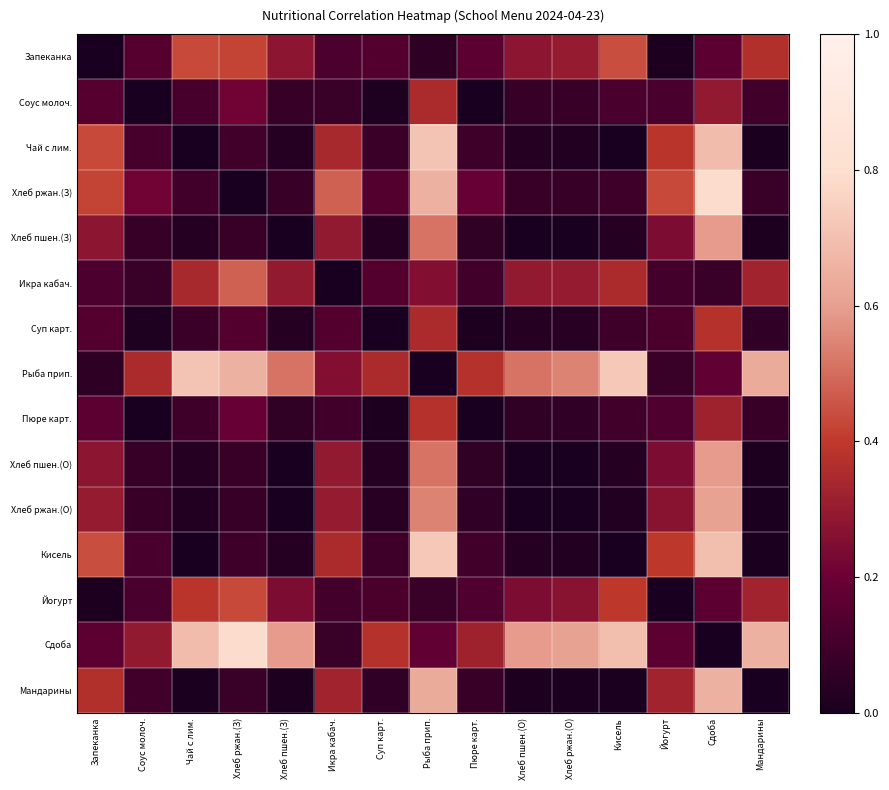

Reading left to right, list all the values displayed in this chart.

Запеканка: Запеканка=0.0	Соус молоч.=0.2	Чай с лим.=0.4	Хлеб ржан.(З)=0.4	Хлеб пшен.(З)=0.3	Икра кабач.=0.1	Суп карт.=0.1	Рыба прип.=0.0	Пюре карт.=0.2	Хлеб пшен.(О)=0.3	Хлеб ржан.(О)=0.3	Кисель=0.4	Йогурт=0.0	Сдоба=0.2	Мандарины=0.4
Соус молоч.: Запеканка=0.2	Соус молоч.=0.0	Чай с лим.=0.1	Хлеб ржан.(З)=0.2	Хлеб пшен.(З)=0.1	Икра кабач.=0.1	Суп карт.=0.0	Рыба прип.=0.4	Пюре карт.=0.0	Хлеб пшен.(О)=0.1	Хлеб ржан.(О)=0.1	Кисель=0.1	Йогурт=0.1	Сдоба=0.3	Мандарины=0.1
Чай с лим.: Запеканка=0.4	Соус молоч.=0.1	Чай с лим.=0.0	Хлеб ржан.(З)=0.1	Хлеб пшен.(З)=0.0	Икра кабач.=0.3	Суп карт.=0.1	Рыба прип.=0.7	Пюре карт.=0.1	Хлеб пшен.(О)=0.0	Хлеб ржан.(О)=0.0	Кисель=0.0	Йогурт=0.4	Сдоба=0.7	Мандарины=0.0
Хлеб ржан.(З): Запеканка=0.4	Соус молоч.=0.2	Чай с лим.=0.1	Хлеб ржан.(З)=0.0	Хлеб пшен.(З)=0.1	Икра кабач.=0.5	Суп карт.=0.1	Рыба прип.=0.7	Пюре карт.=0.2	Хлеб пшен.(О)=0.1	Хлеб ржан.(О)=0.1	Кисель=0.1	Йогурт=0.4	Сдоба=0.8	Мандарины=0.1
Хлеб пшен.(З): Запеканка=0.3	Соус молоч.=0.1	Чай с лим.=0.0	Хлеб ржан.(З)=0.1	Хлеб пшен.(З)=0.0	Икра кабач.=0.3	Суп карт.=0.0	Рыба прип.=0.5	Пюре карт.=0.1	Хлеб пшен.(О)=0.0	Хлеб ржан.(О)=0.0	Кисель=0.0	Йогурт=0.2	Сдоба=0.6	Мандарины=0.0
Икра кабач.: Запеканка=0.1	Соус молоч.=0.1	Чай с лим.=0.3	Хлеб ржан.(З)=0.5	Хлеб пшен.(З)=0.3	Икра кабач.=0.0	Суп карт.=0.1	Рыба прип.=0.3	Пюре карт.=0.1	Хлеб пшен.(О)=0.3	Хлеб ржан.(О)=0.3	Кисель=0.4	Йогурт=0.1	Сдоба=0.1	Мандарины=0.3
Суп карт.: Запеканка=0.1	Соус молоч.=0.0	Чай с лим.=0.1	Хлеб ржан.(З)=0.1	Хлеб пшен.(З)=0.0	Икра кабач.=0.1	Суп карт.=0.0	Рыба прип.=0.4	Пюре карт.=0.0	Хлеб пшен.(О)=0.0	Хлеб ржан.(О)=0.0	Кисель=0.1	Йогурт=0.1	Сдоба=0.4	Мандарины=0.1
Рыба прип.: Запеканка=0.0	Соус молоч.=0.4	Чай с лим.=0.7	Хлеб ржан.(З)=0.7	Хлеб пшен.(З)=0.5	Икра кабач.=0.3	Суп карт.=0.4	Рыба прип.=0.0	Пюре карт.=0.4	Хлеб пшен.(О)=0.5	Хлеб ржан.(О)=0.5	Кисель=0.7	Йогурт=0.1	Сдоба=0.2	Мандарины=0.6
Пюре карт.: Запеканка=0.2	Соус молоч.=0.0	Чай с лим.=0.1	Хлеб ржан.(З)=0.2	Хлеб пшен.(З)=0.1	Икра кабач.=0.1	Суп карт.=0.0	Рыба прип.=0.4	Пюре карт.=0.0	Хлеб пшен.(О)=0.1	Хлеб ржан.(О)=0.1	Кисель=0.1	Йогурт=0.1	Сдоба=0.3	Мандарины=0.1
Хлеб пшен.(О): Запеканка=0.3	Соус молоч.=0.1	Чай с лим.=0.0	Хлеб ржан.(З)=0.1	Хлеб пшен.(З)=0.0	Икра кабач.=0.3	Суп карт.=0.0	Рыба прип.=0.5	Пюре карт.=0.1	Хлеб пшен.(О)=0.0	Хлеб ржан.(О)=0.0	Кисель=0.0	Йогурт=0.2	Сдоба=0.6	Мандарины=0.0
Хлеб ржан.(О): Запеканка=0.3	Соус молоч.=0.1	Чай с лим.=0.0	Хлеб ржан.(З)=0.1	Хлеб пшен.(З)=0.0	Икра кабач.=0.3	Суп карт.=0.0	Рыба прип.=0.5	Пюре карт.=0.1	Хлеб пшен.(О)=0.0	Хлеб ржан.(О)=0.0	Кисель=0.0	Йогурт=0.3	Сдоба=0.6	Мандарины=0.0
Кисель: Запеканка=0.4	Соус молоч.=0.1	Чай с лим.=0.0	Хлеб ржан.(З)=0.1	Хлеб пшен.(З)=0.0	Икра кабач.=0.4	Суп карт.=0.1	Рыба прип.=0.7	Пюре карт.=0.1	Хлеб пшен.(О)=0.0	Хлеб ржан.(О)=0.0	Кисель=0.0	Йогурт=0.4	Сдоба=0.7	Мандарины=0.0
Йогурт: Запеканка=0.0	Соус молоч.=0.1	Чай с лим.=0.4	Хлеб ржан.(З)=0.4	Хлеб пшен.(З)=0.2	Икра кабач.=0.1	Суп карт.=0.1	Рыба прип.=0.1	Пюре карт.=0.1	Хлеб пшен.(О)=0.2	Хлеб ржан.(О)=0.3	Кисель=0.4	Йогурт=0.0	Сдоба=0.2	Мандарины=0.3
Сдоба: Запеканка=0.2	Соус молоч.=0.3	Чай с лим.=0.7	Хлеб ржан.(З)=0.8	Хлеб пшен.(З)=0.6	Икра кабач.=0.1	Суп карт.=0.4	Рыба прип.=0.2	Пюре карт.=0.3	Хлеб пшен.(О)=0.6	Хлеб ржан.(О)=0.6	Кисель=0.7	Йогурт=0.2	Сдоба=-0.0	Мандарины=0.7
Мандарины: Запеканка=0.4	Соус молоч.=0.1	Чай с лим.=0.0	Хлеб ржан.(З)=0.1	Хлеб пшен.(З)=0.0	Икра кабач.=0.3	Суп карт.=0.1	Рыба прип.=0.6	Пюре карт.=0.1	Хлеб пшен.(О)=0.0	Хлеб ржан.(О)=0.0	Кисель=0.0	Йогурт=0.3	Сдоба=0.7	Мандарины=-0.0